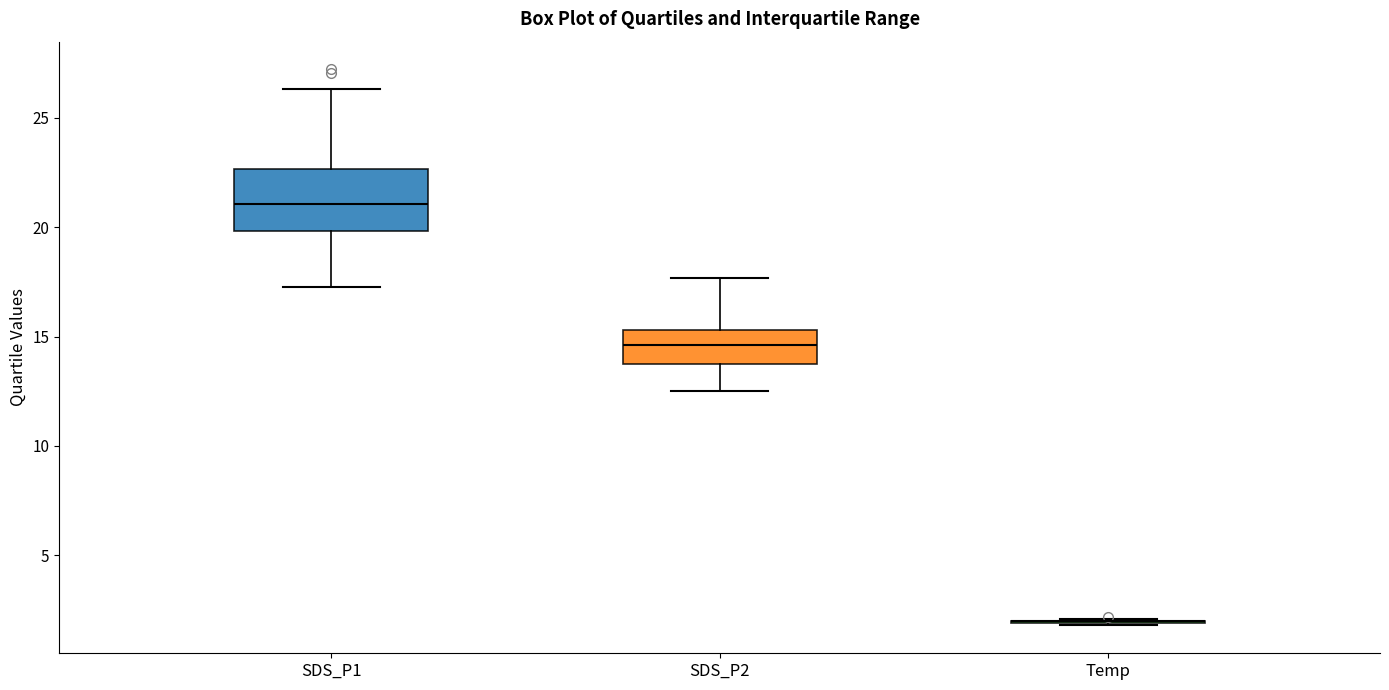

Reading left to right, read every box against the y-axis: the position of its median line, the range the box covers, and the ends of its whiskers. The values are not printed on the chart, so give them approximately, as read against the axis.

SDS_P1: median 21.0, box 20.0 to 22.5, whiskers 17.5 to 26.5
SDS_P2: median 14.5, box 13.5 to 15.5, whiskers 12.5 to 17.5
Temp: box collapsed to a line at 2.0, whiskers 2.0 to 2.0